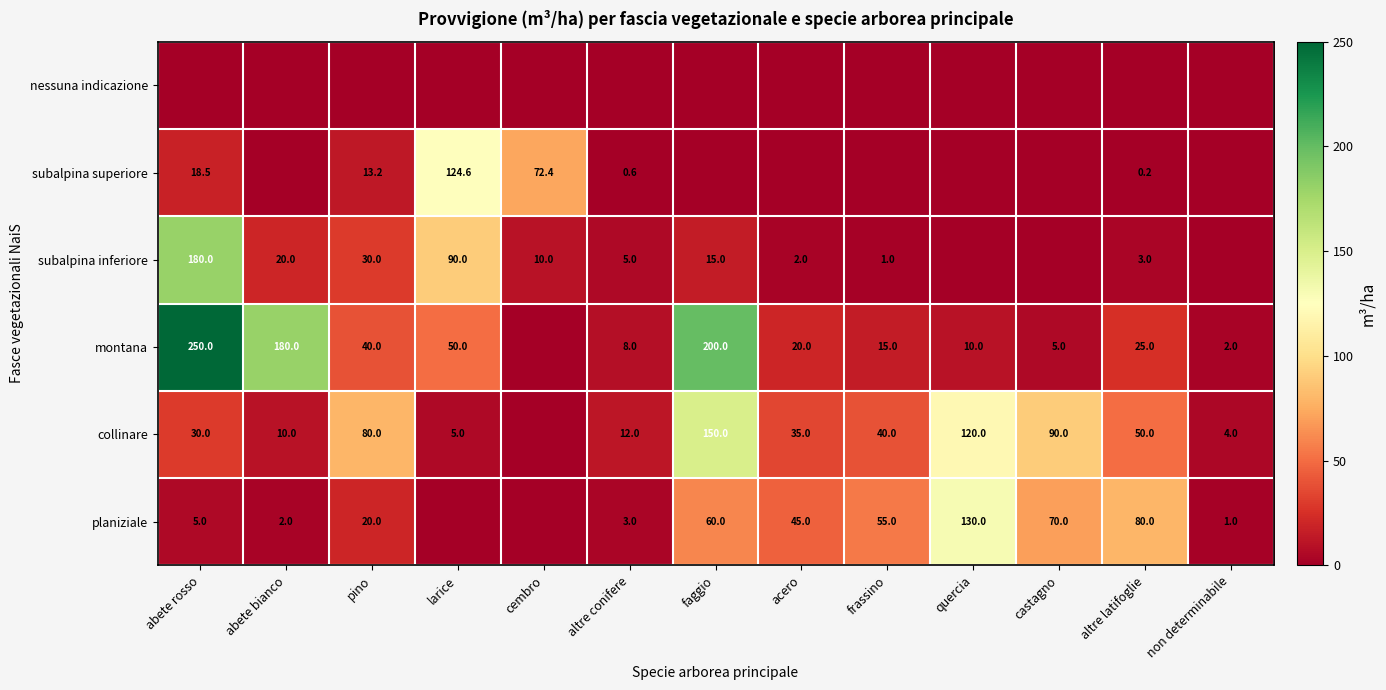

What is the difference between the highest and lowest values at altre latifoglie?

80.0